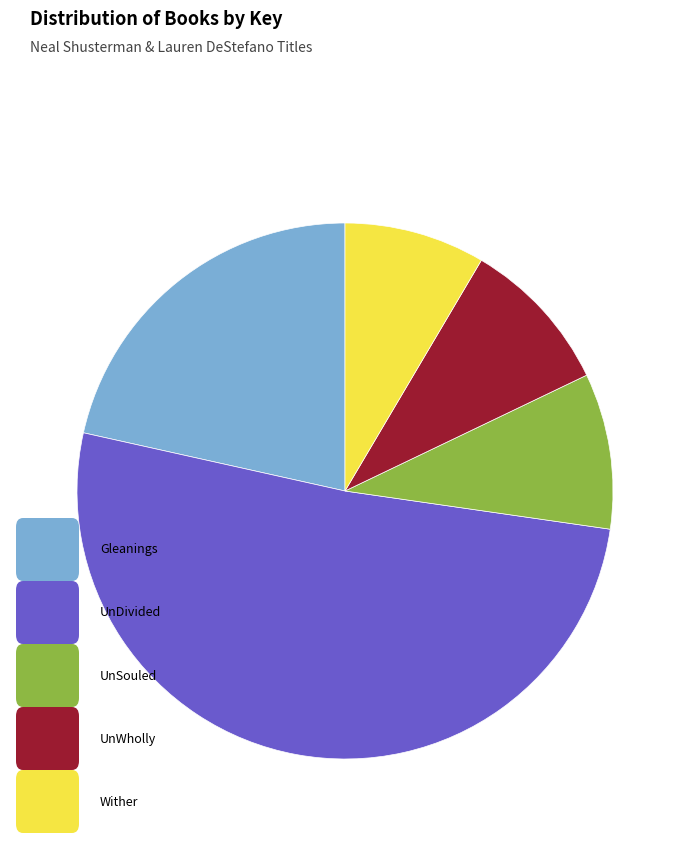

How many segments does this pie chart have?

5